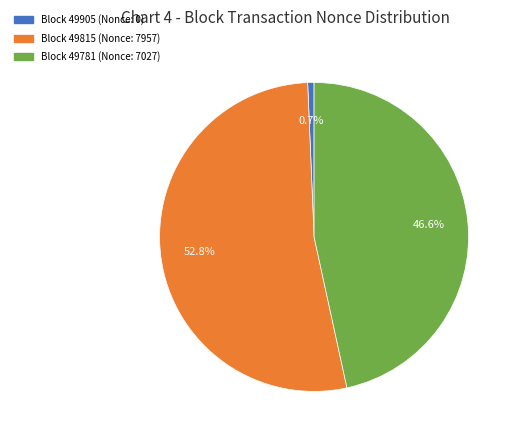

Does any single category account for the majority?

Yes